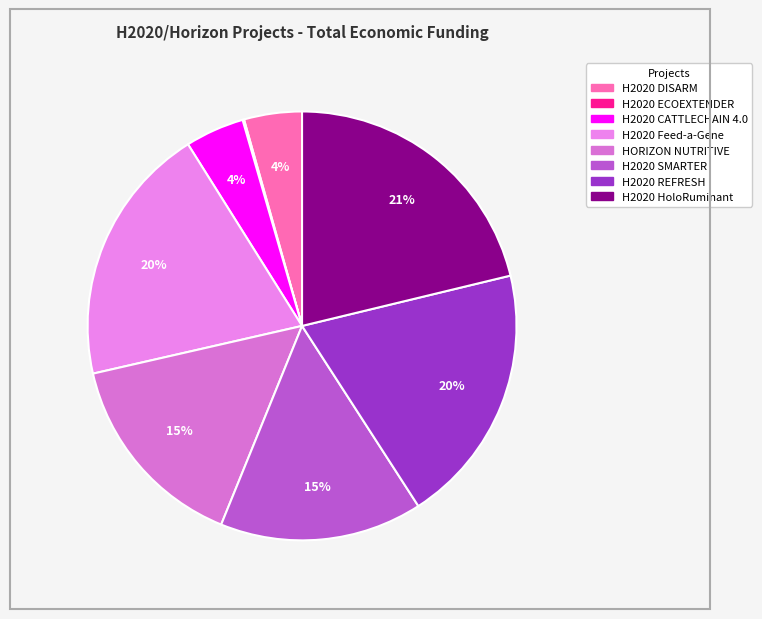

Count the number of slices in the pie.

8